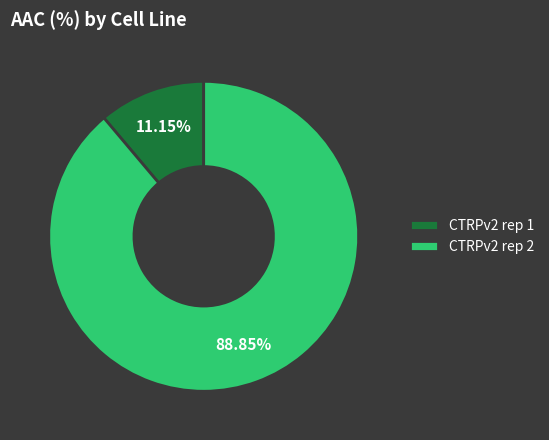

The CTRPv2 rep 2 slice represents 89% of the pie. True or false?

True